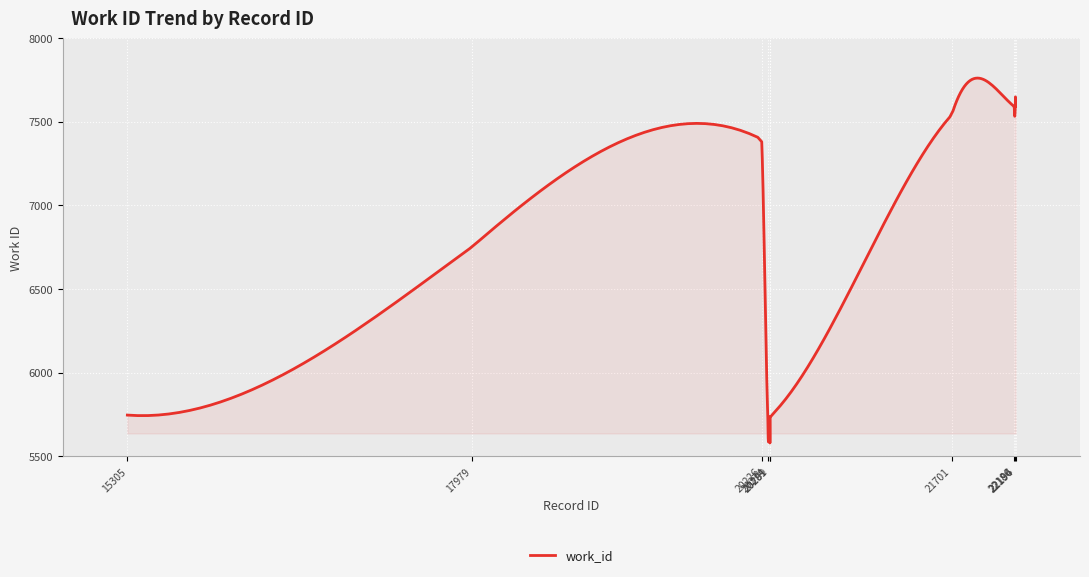

What is the difference between the maximum and minimum values?

2182.6